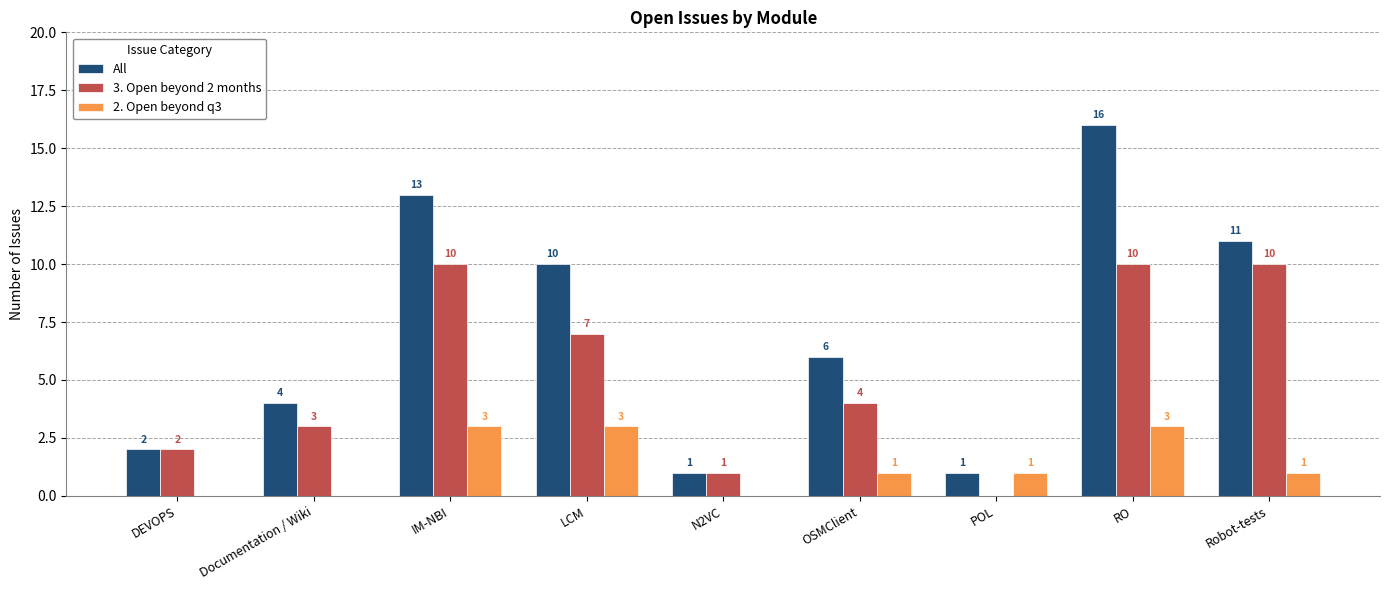

Which series has the largest total across all categories?

All